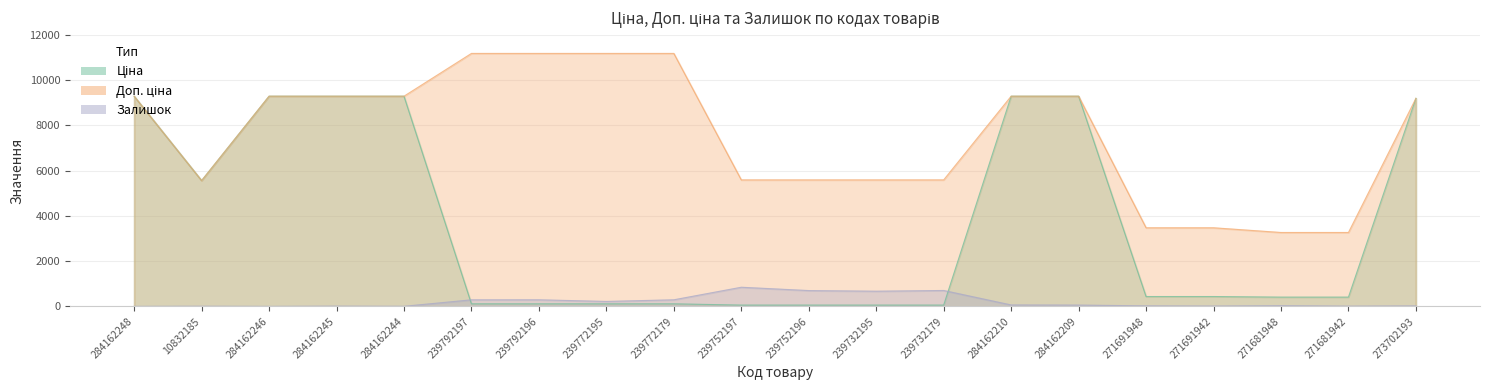

What is the label of the 19th point from the right?

10832185